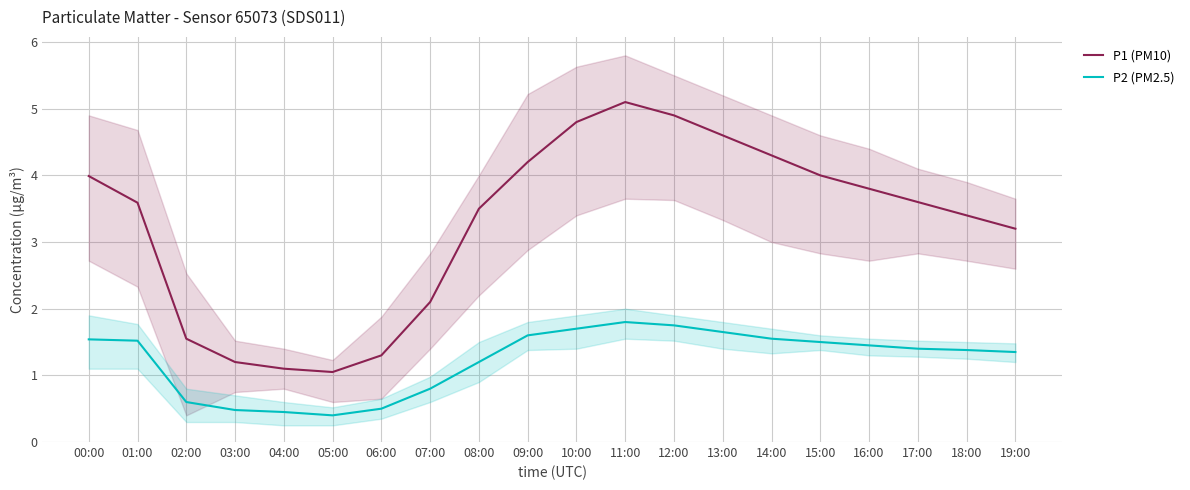

How many lines are shown in the chart?

2